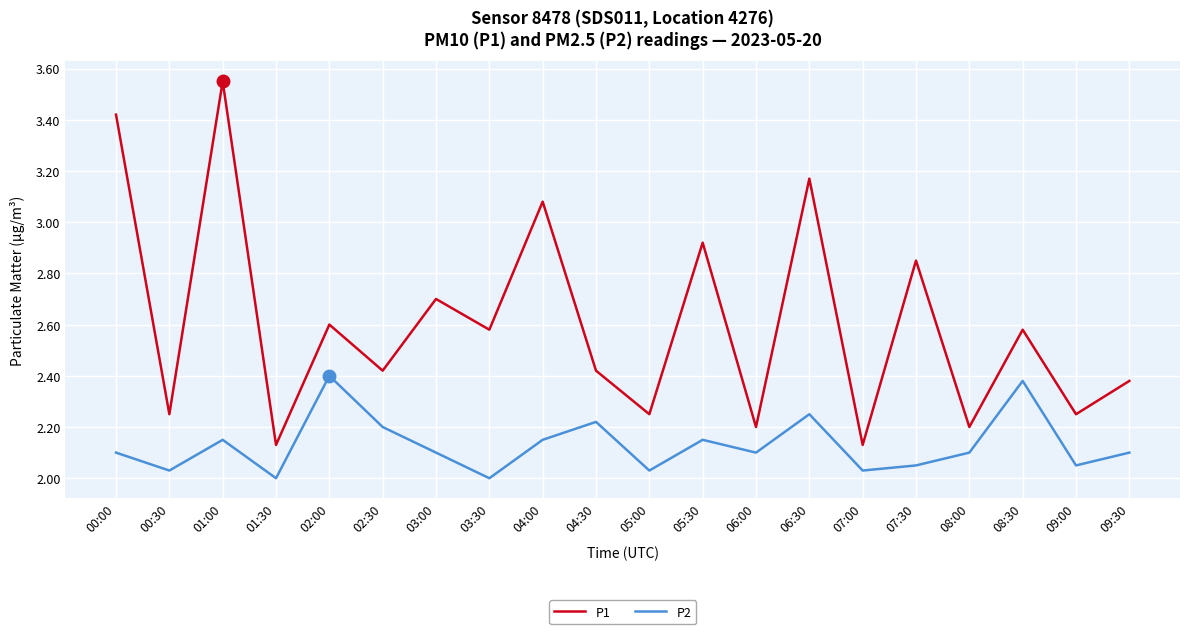

At how many categories does at least one series exceed 2?

20